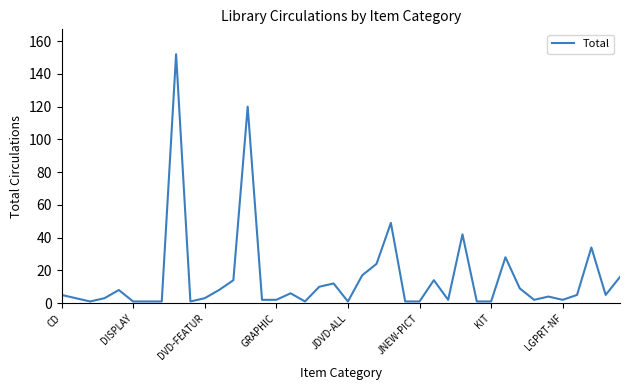

What is the maximum value shown in the chart?

152